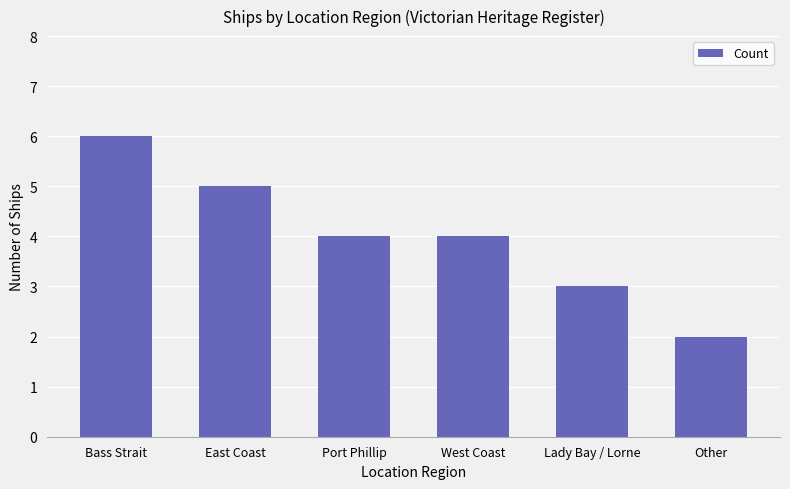

Where does the data first go above 4?

Bass Strait